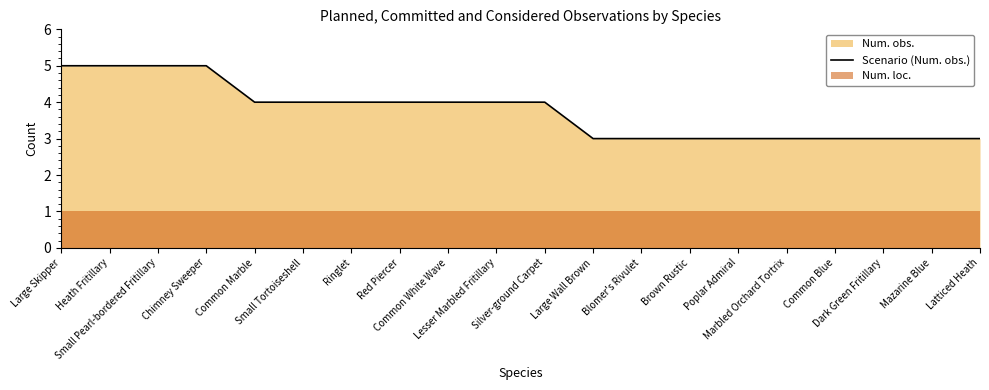

Where does the data first go above 4?

Large Skipper